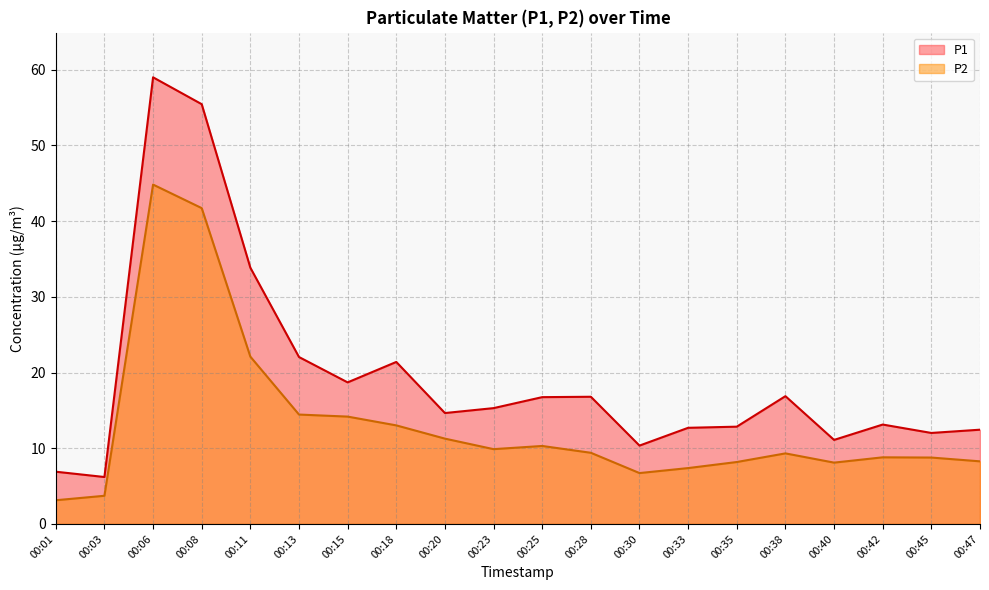

How many lines are shown in the chart?

2